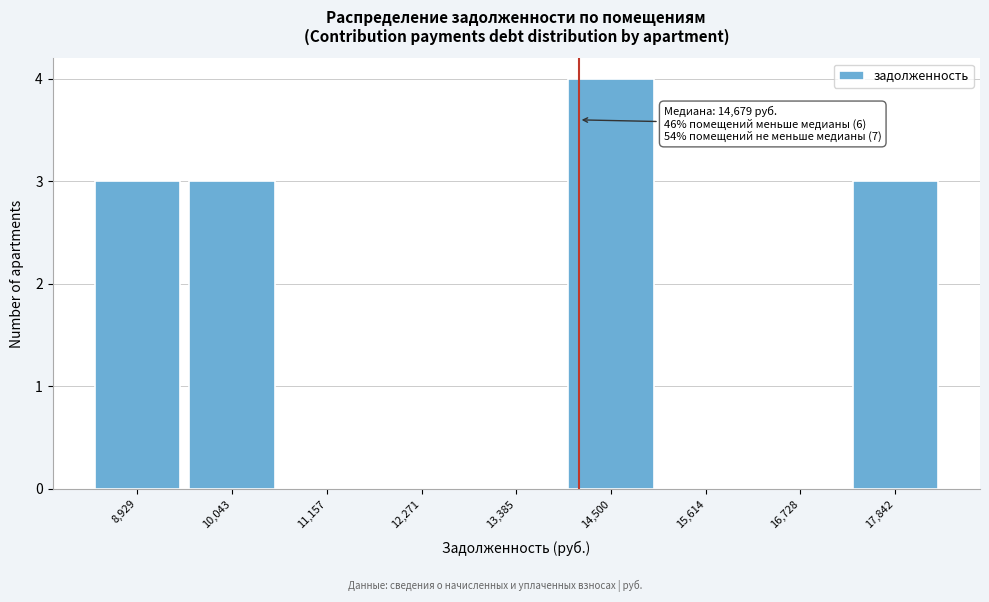

Reading right to left, list all the values displayed in this chart.

17,842=3	16,728=0	15,614=0	14,500=4	13,385=0	12,271=0	11,157=0	10,043=3	8,929=3